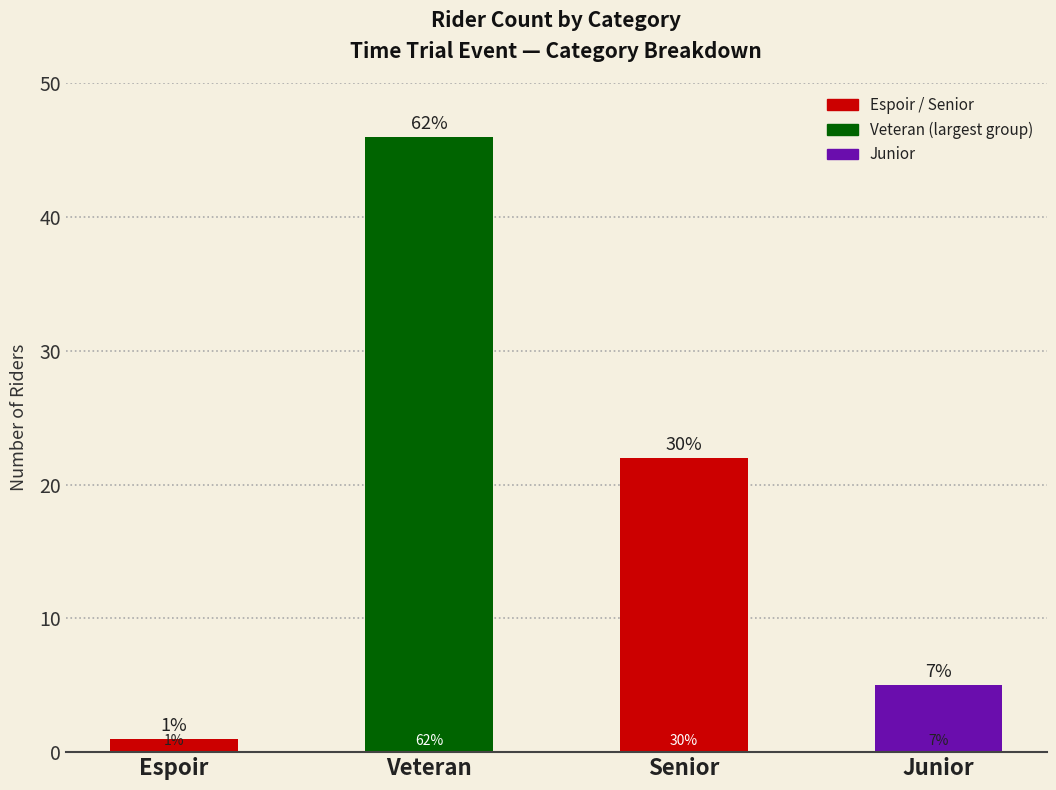

Is it true that the value at Junior is 5?

True